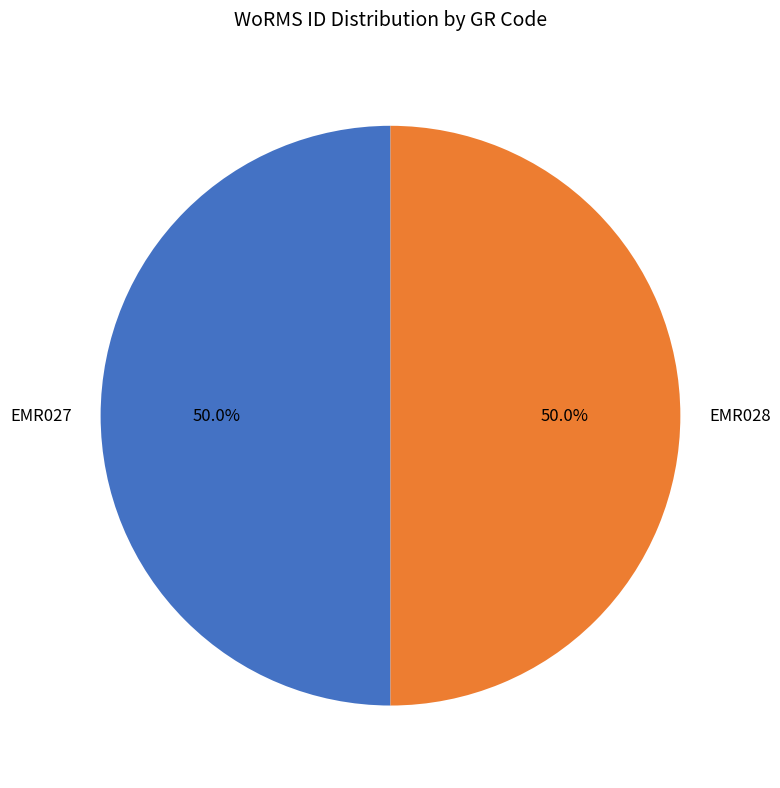

What is the ratio of the value at EMR027 to the value at EMR028?

1.0